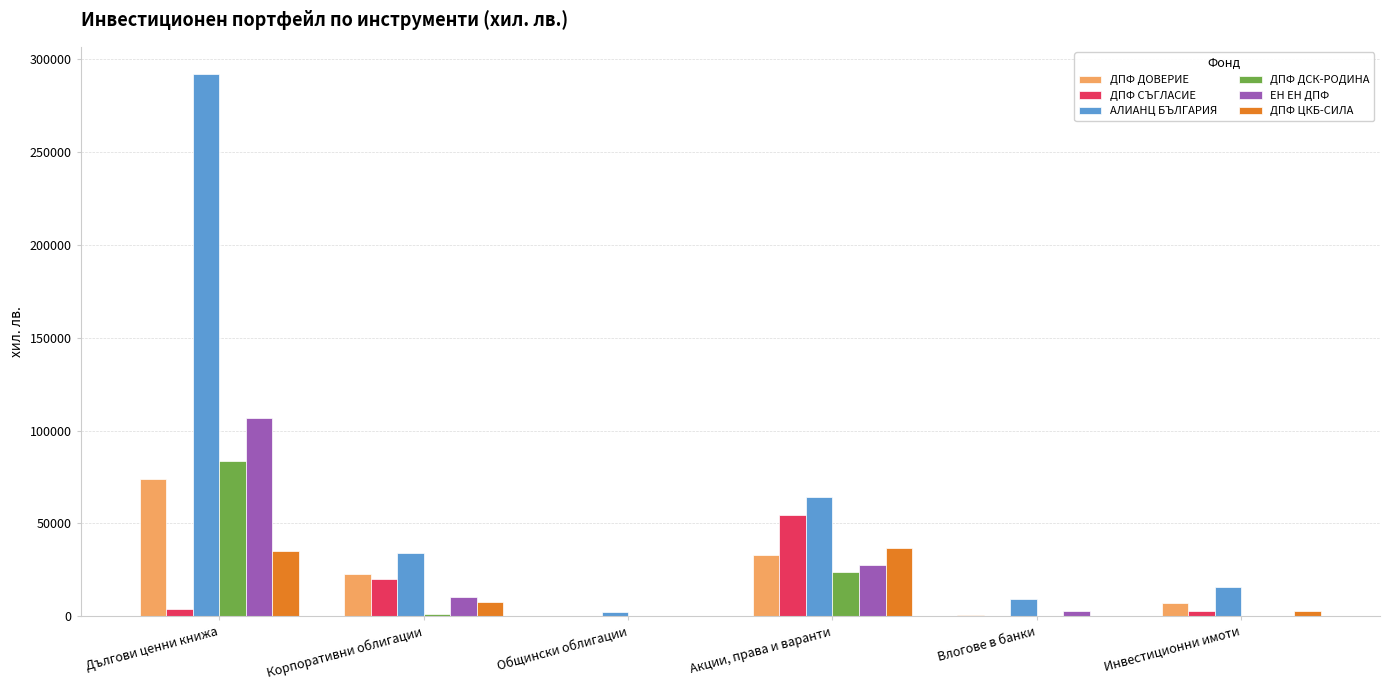

What is the average value of the ДПФ ЦКБ-СИЛА series?

13658